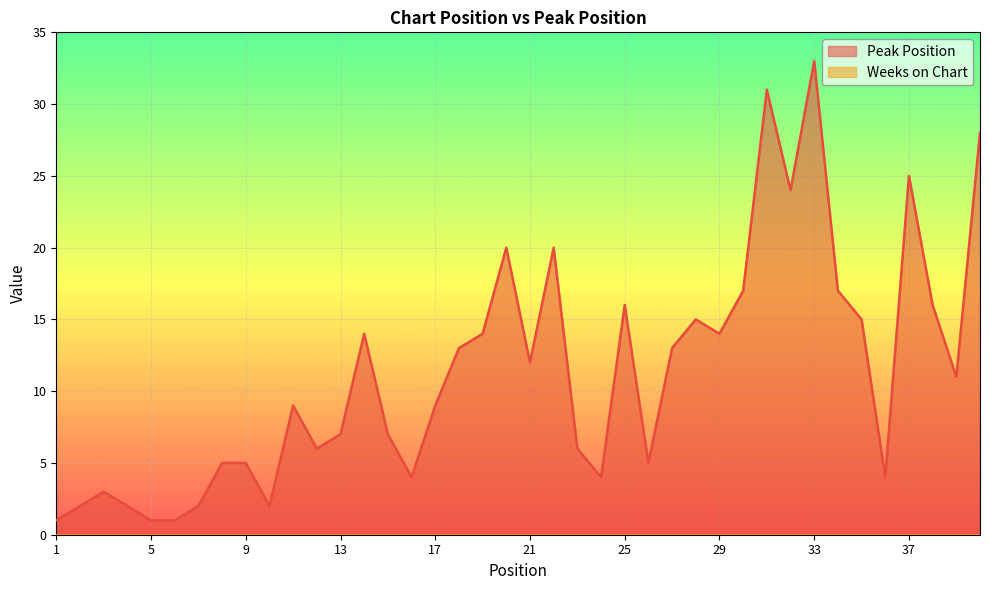

True or false: the data shows 15 at 28.

True